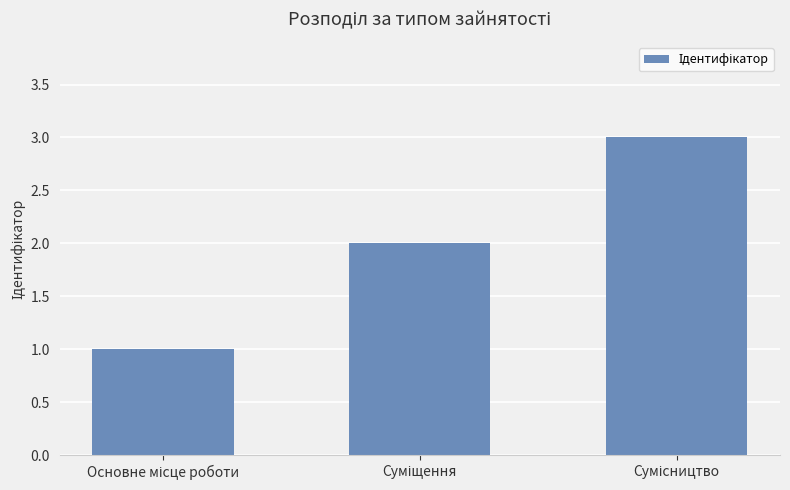

What is the sum of all values?

6